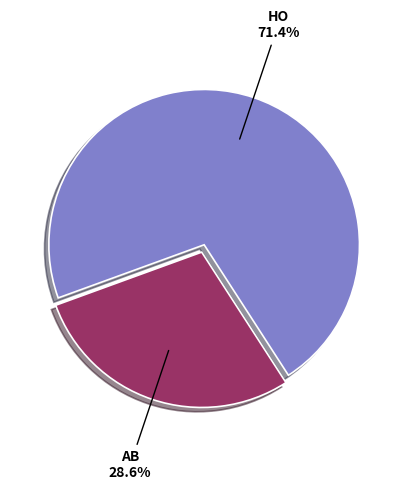

Is there any slice that represents more than half of the pie?

Yes